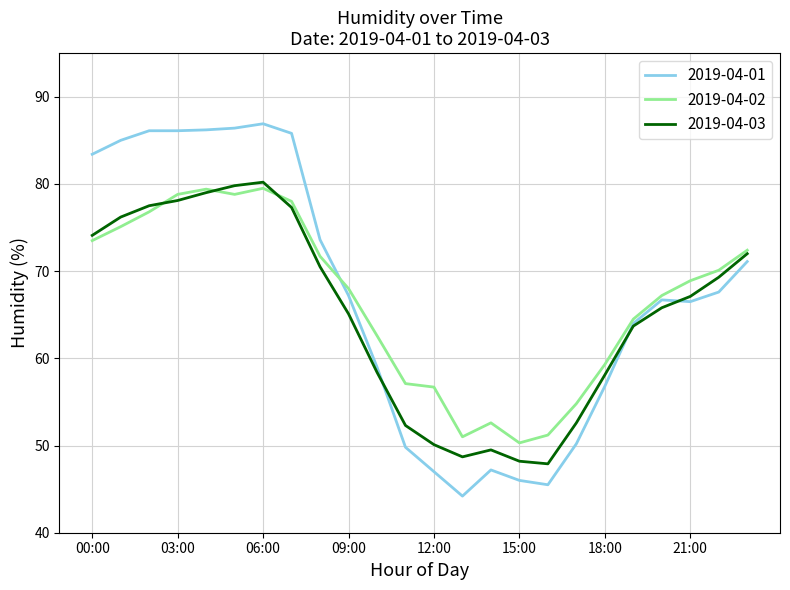

Which series has the largest range (max minus min)?

2019-04-01